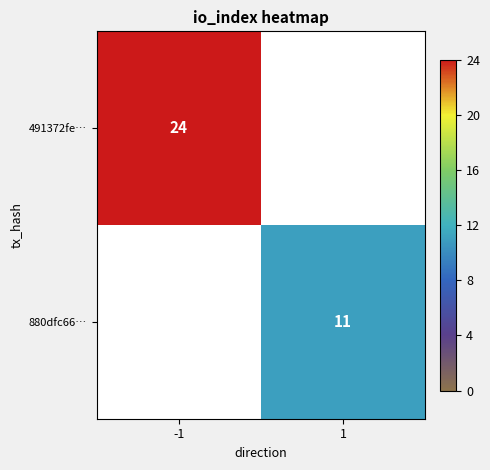

Is it true that 491372fe… equals 24 at -1?

True